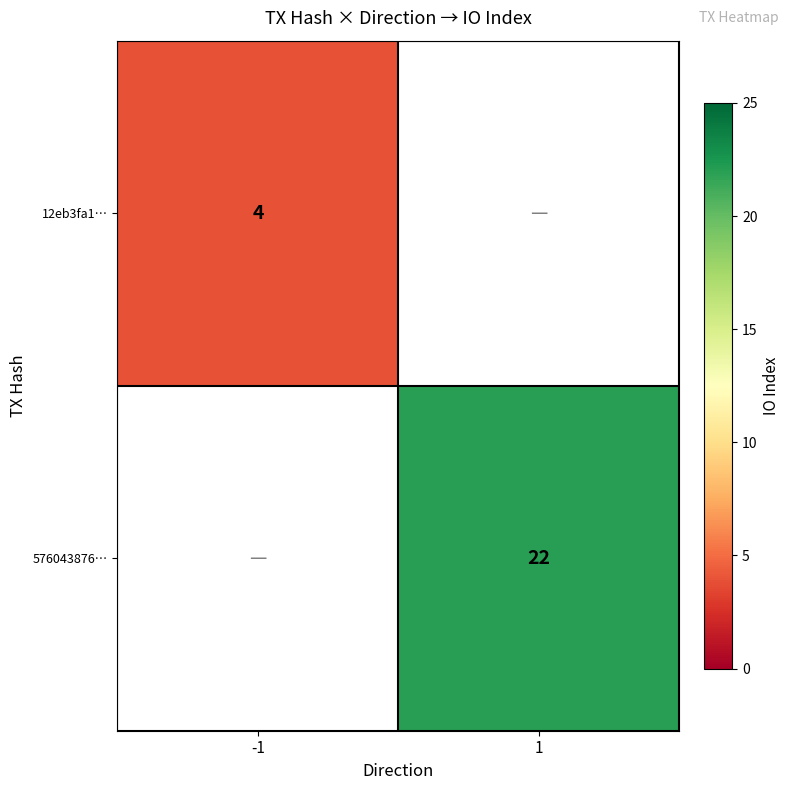

True or false: 576043876… has a value of 9 at 1.

False